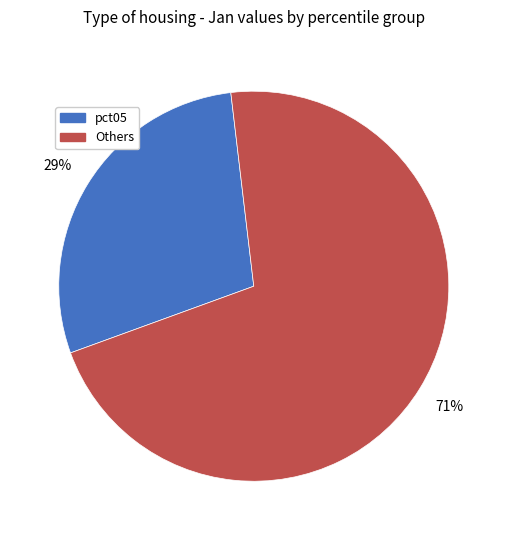

Does any single category account for the majority?

Yes